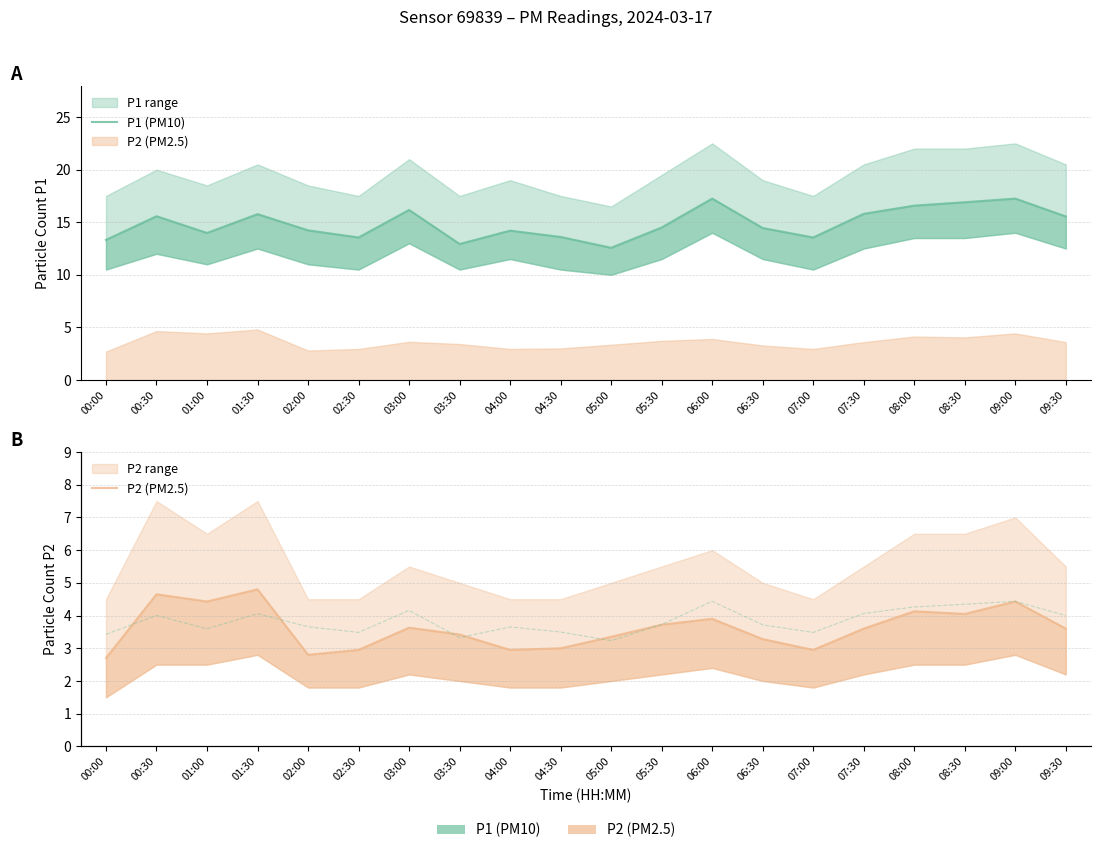

Which has a higher value, 07:00 or 03:00?

03:00